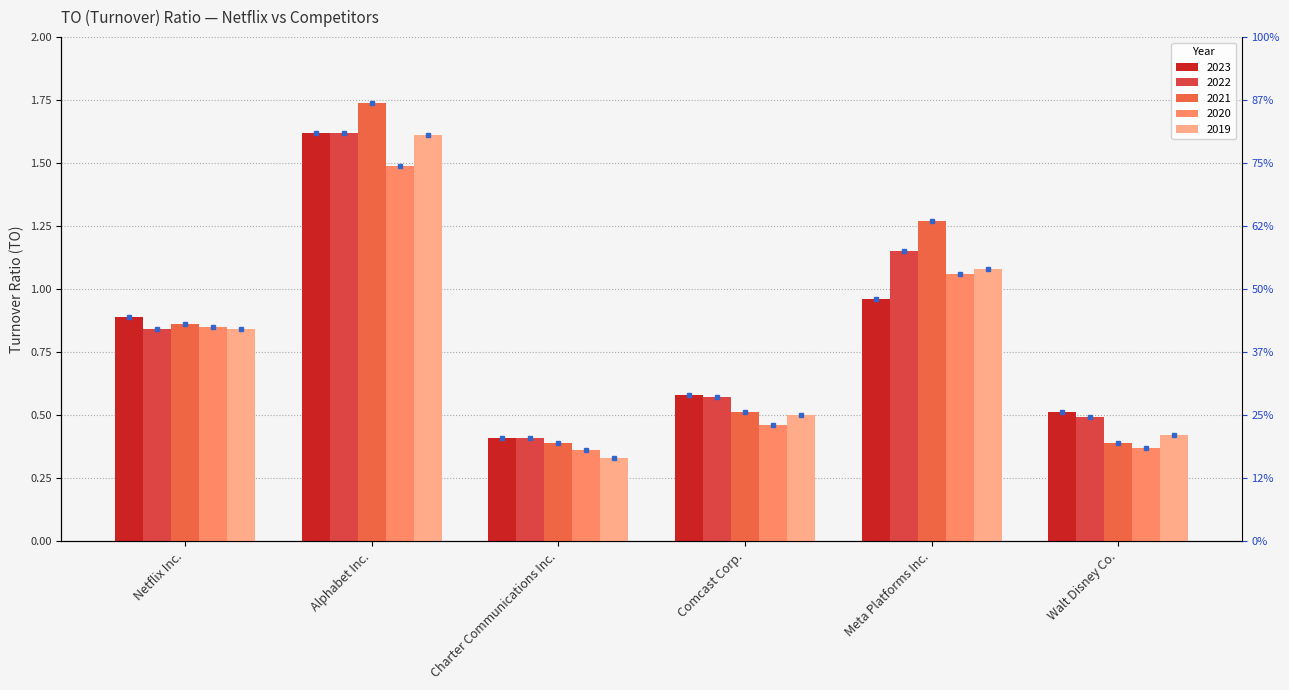

Which label corresponds to the largest value in the chart?

Alphabet Inc.